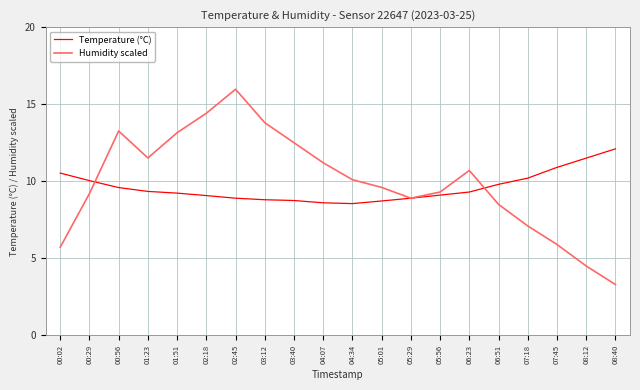

Is it true that Humidity scaled equals 9.3 at 05:56?

True